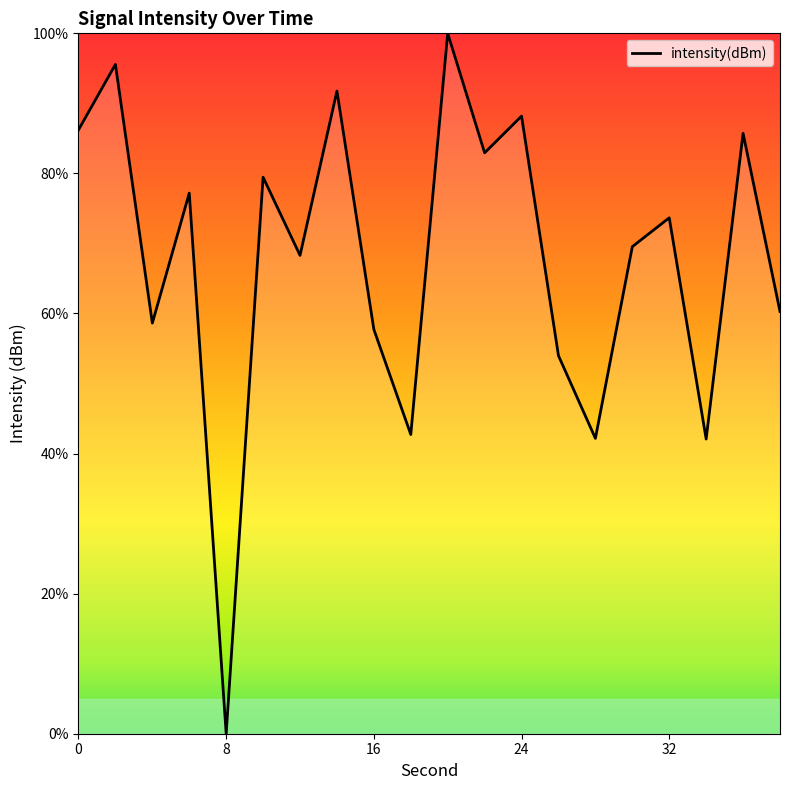

What is the difference between the second highest and minimum values?

95.6